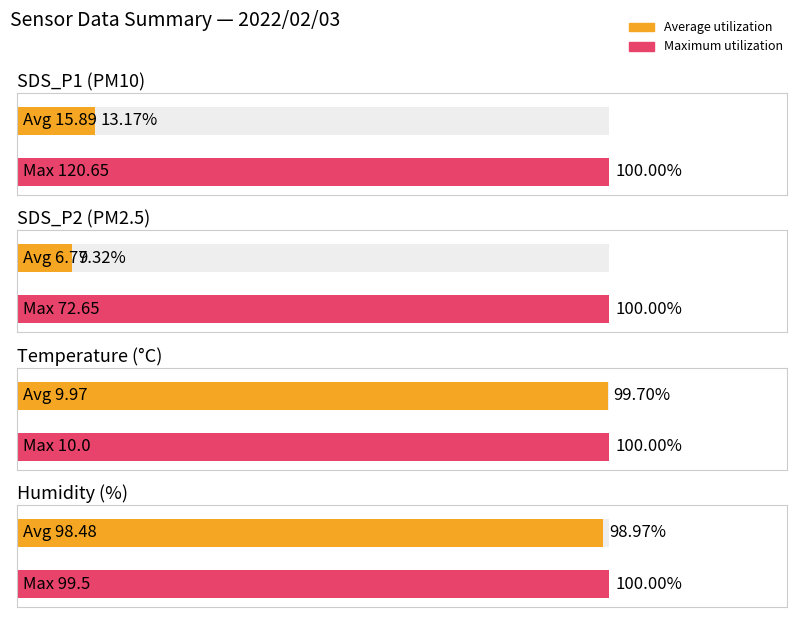

Rank the series by their maximum value, from highest to lowest.

SDS_P1, Humidity, SDS_P2, Temp